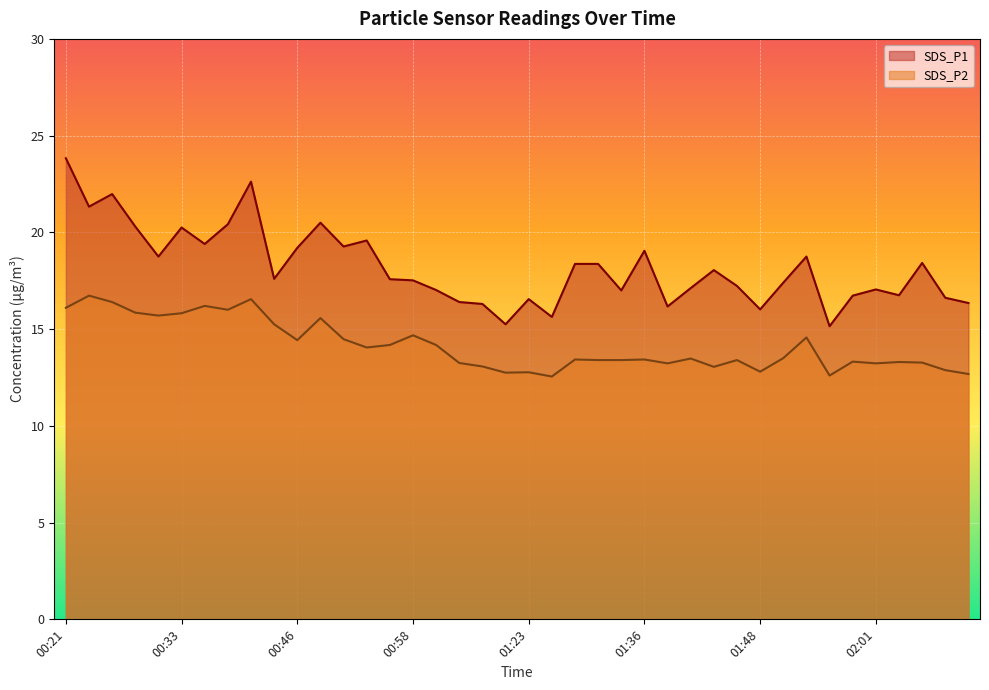

Where does the SDS_P2 series first go above 13?

00:21